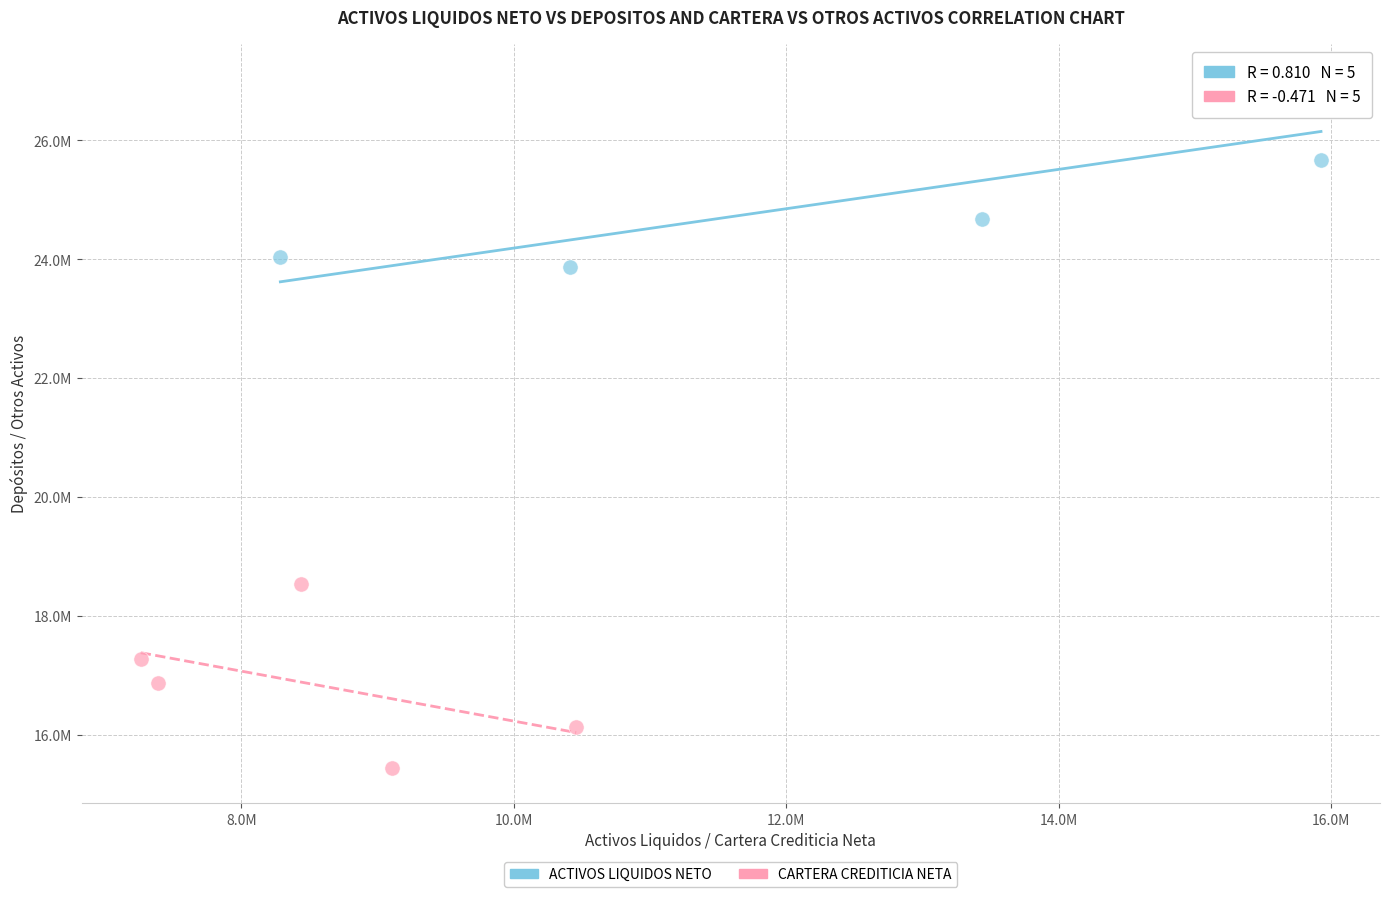

Which series contains the lowest Y value?

CARTERA CREDITICIA NETA